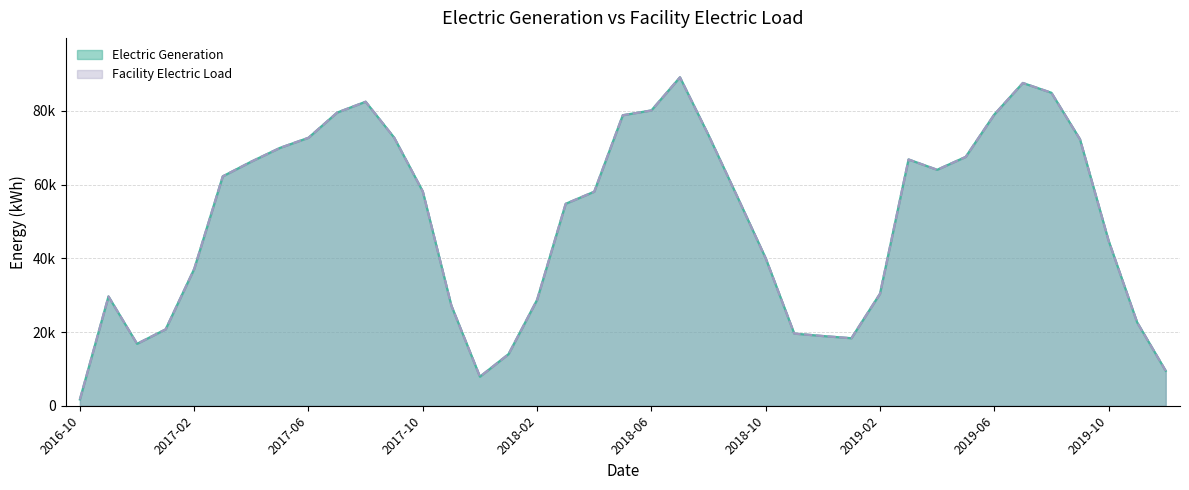

True or false: Electric Generation has more than 1 interior local peaks.

True